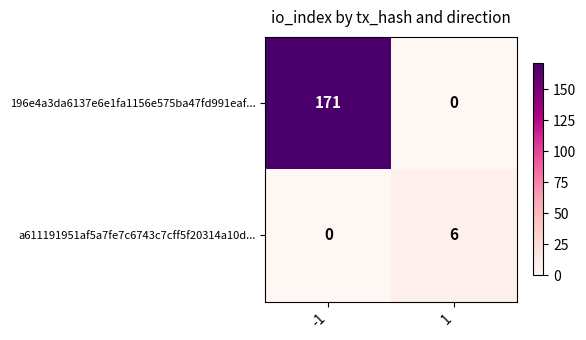

Reading right to left, list all the values displayed in this chart.

196e4a3da6137e6e1fa1156e575ba47fd991eaf...: 0	171
a611191951af5a7fe7c6743c7cff5f20314a10d...: 6	0